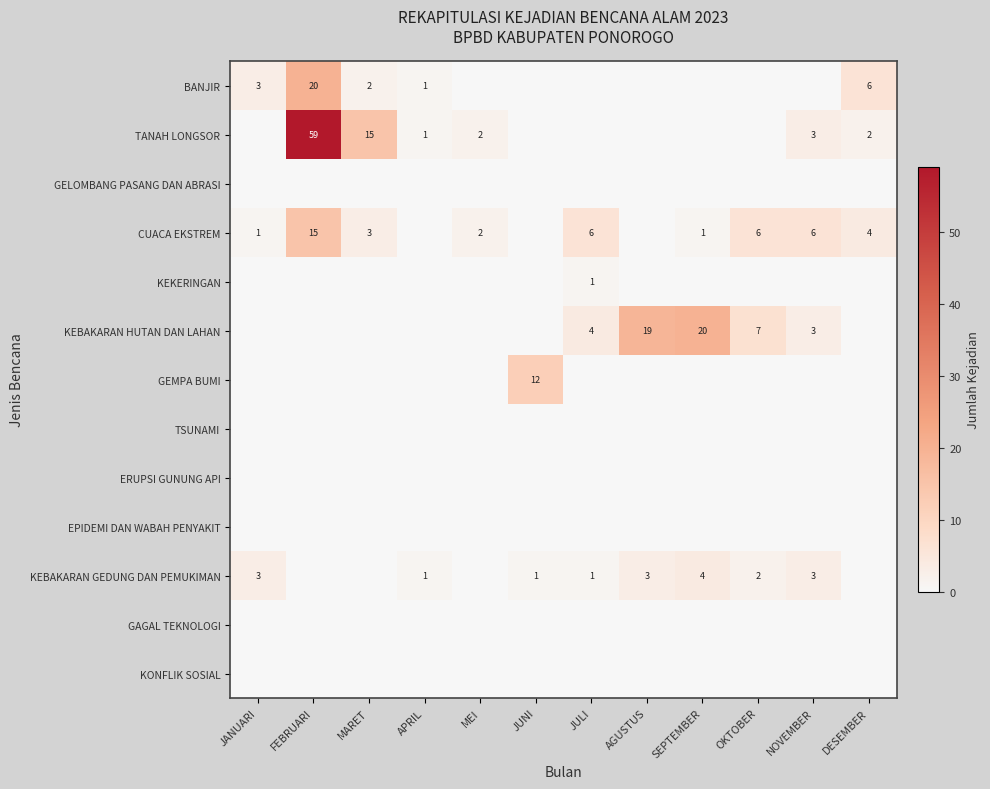

What is the greatest value displayed?

59